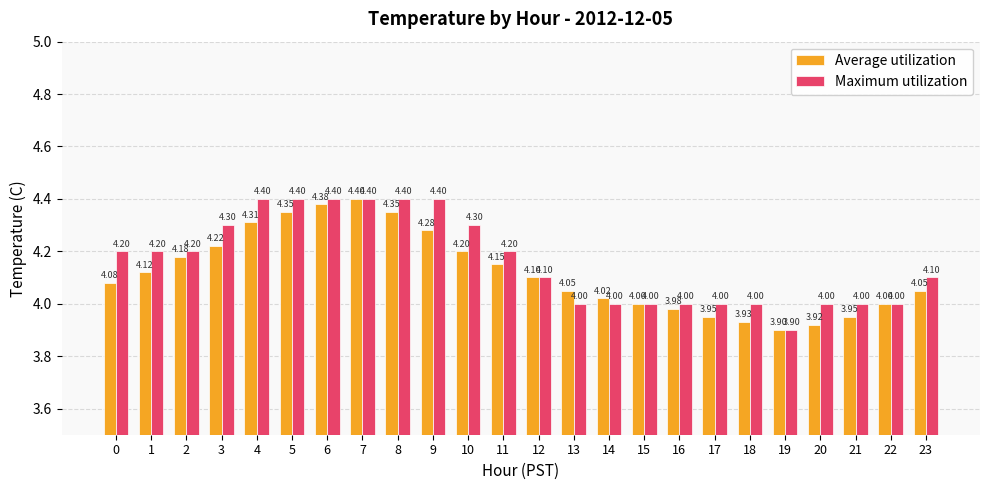

What is the difference between the Maximum utilization values at 4 and 15?

0.4